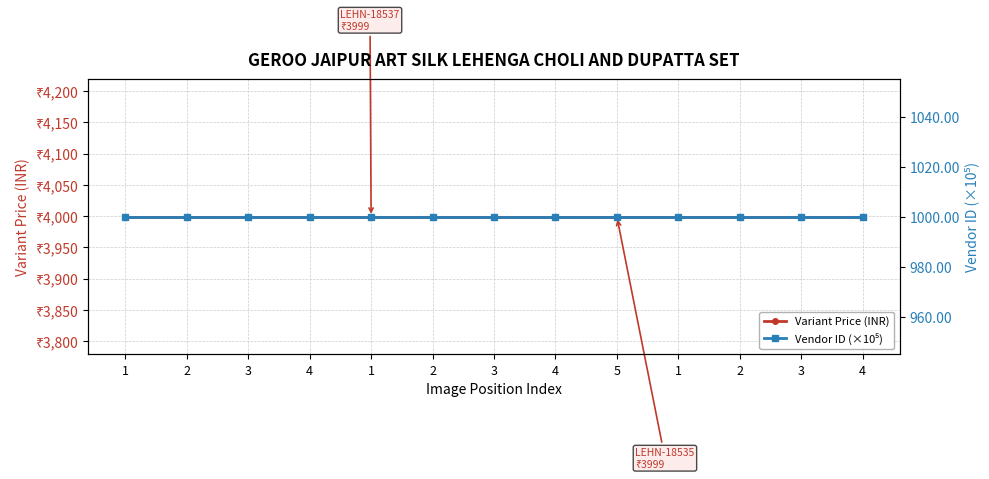

Rank the series at 2 from highest to lowest value.

Variant Price (INR), Vendor ID (×10⁵)